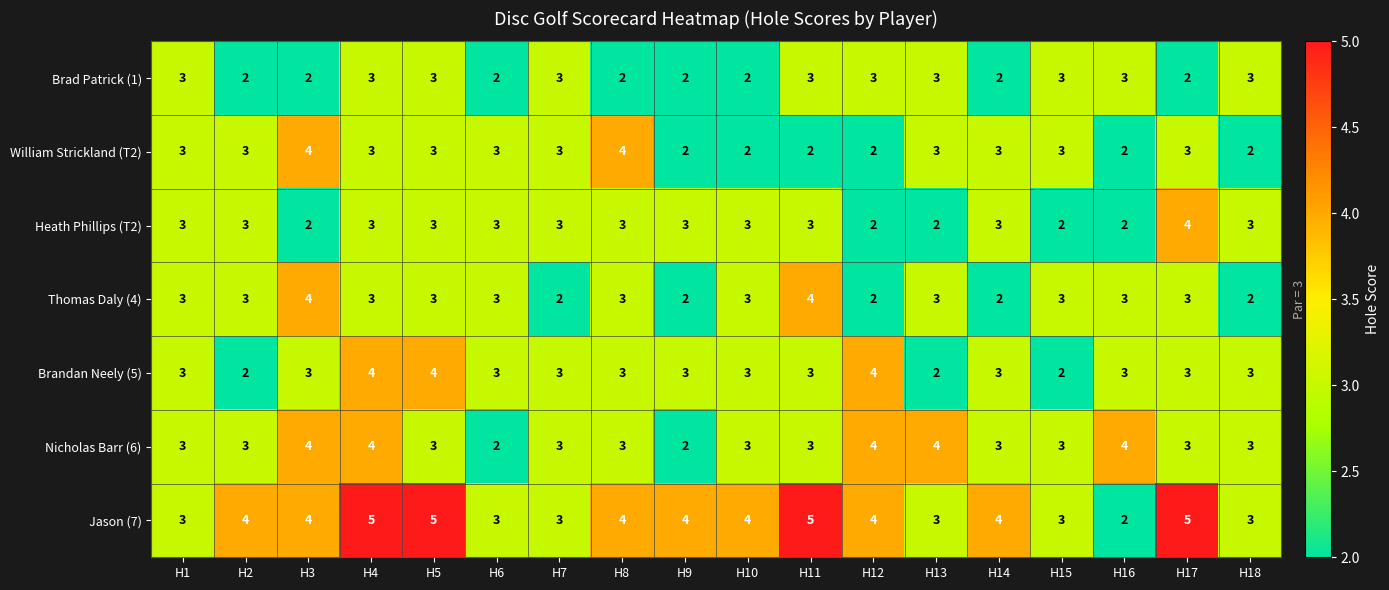

What is the total value across all series at H10?

20